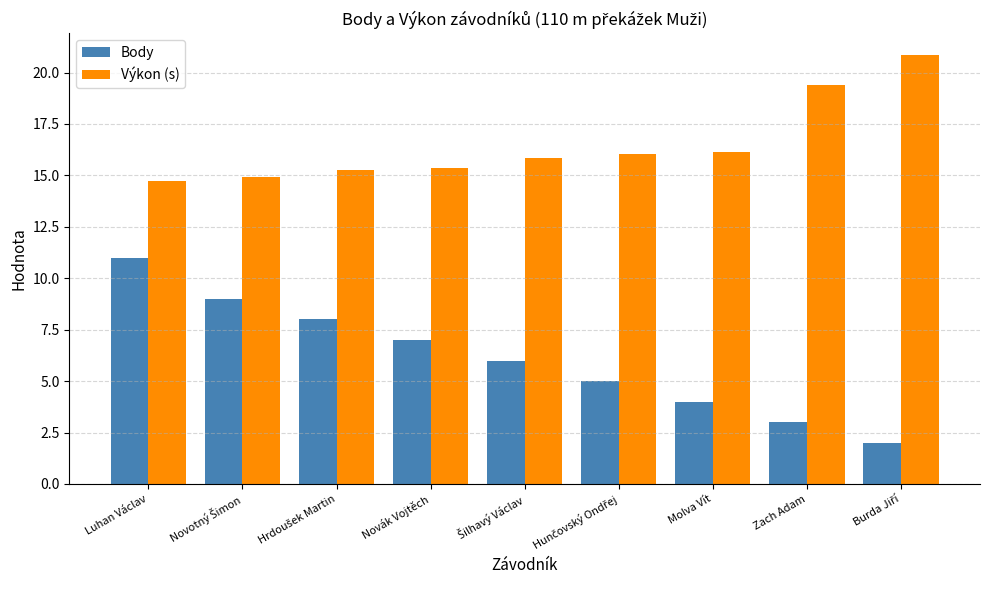

What is the label of the 7th bar from the left?

Molva Vít